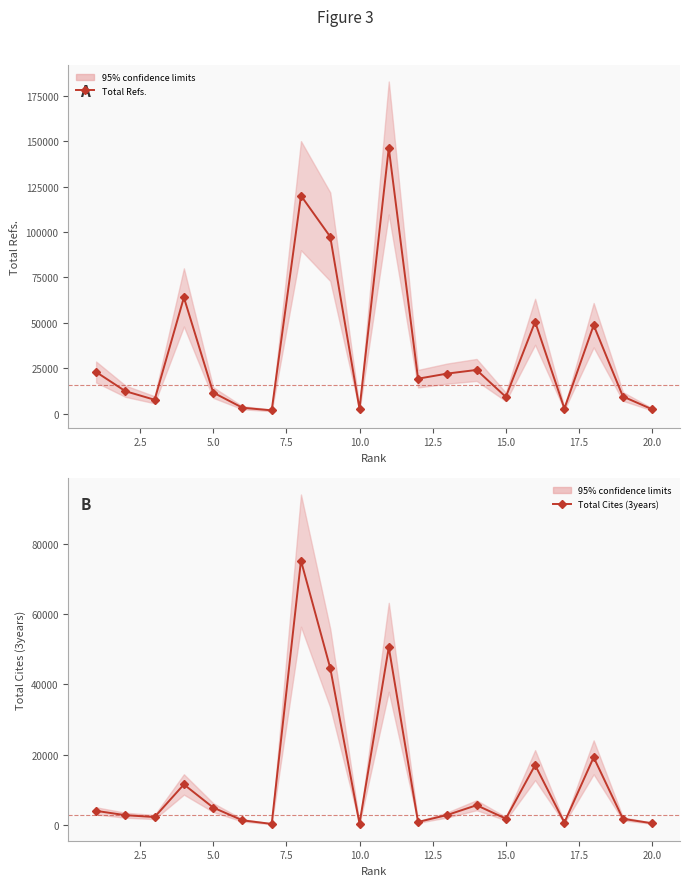

Is the value of Total Refs. at 18 greater than the value of Total Cites (3years) at 15.0?

Yes